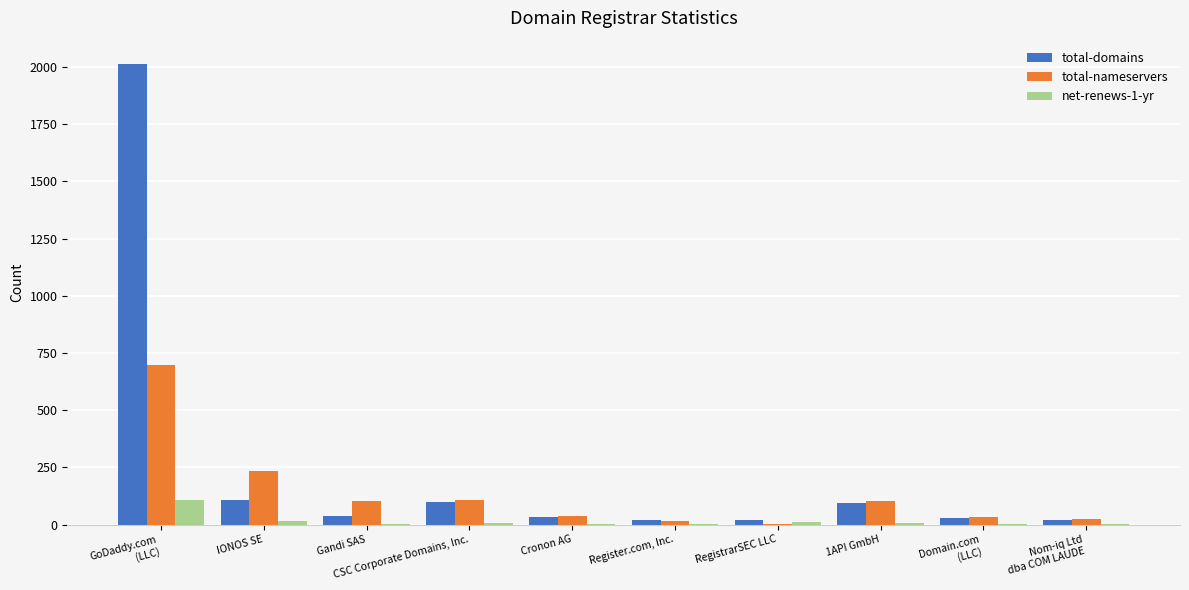

True or false: total-domains has a value of 106 at IONOS SE.

True